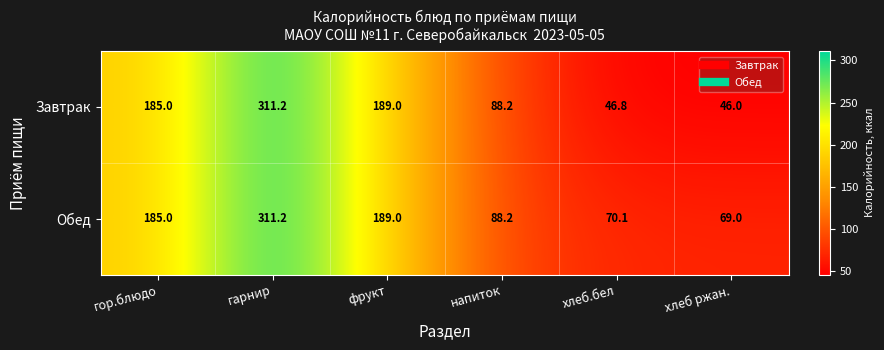

Rank the series by their average value, from lowest to highest.

Завтрак, Обед